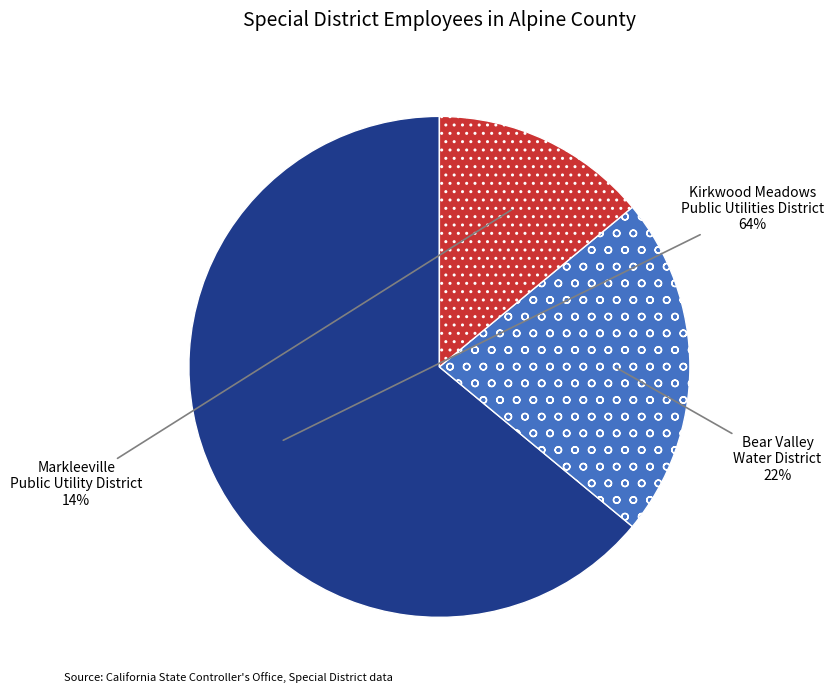

Count the number of slices in the pie.

3